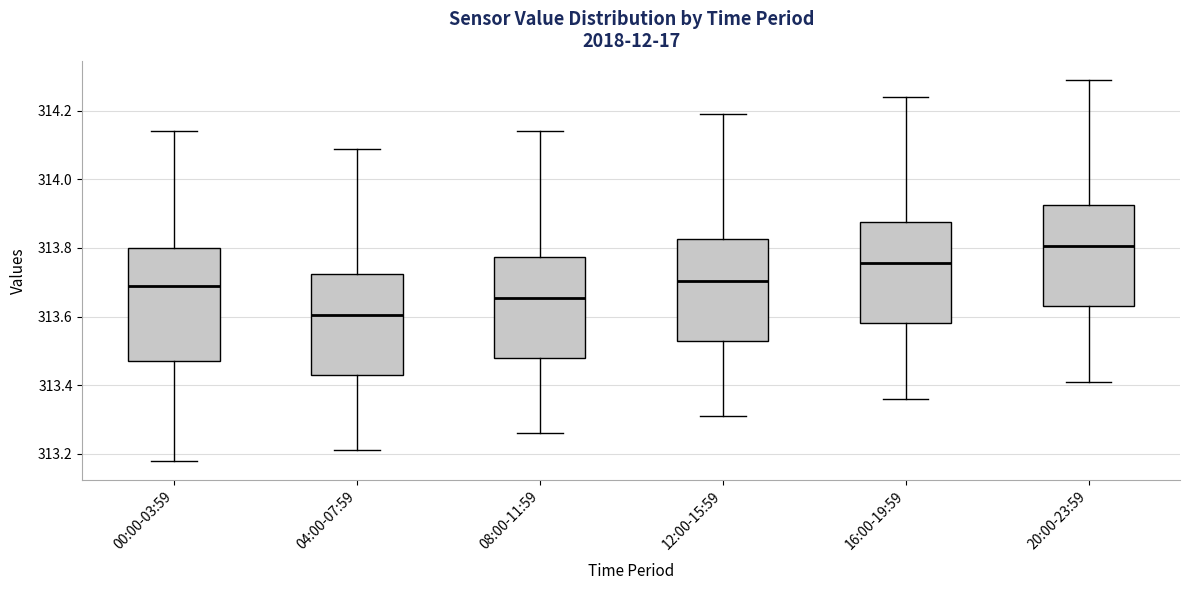

Where does the median line of the box for 04:00-07:59 sit on the y-axis? The values are not printed on the chart, so give them approximately, as read against the axis.

313.60